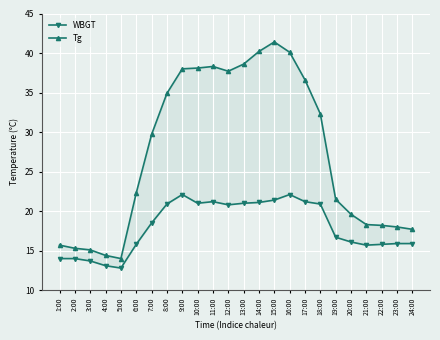

Reading left to right, extract all data points from this chart.

WBGT: 14.0	14.0	13.7	13.1	12.8	15.8	18.5	20.9	22.1	21.0	21.2	20.8	21.0	21.1	21.4	22.1	21.2	20.9	16.7	16.1	15.7	15.8	15.9	15.9
Tg: 15.7	15.3	15.1	14.4	14.0	22.3	29.7	34.9	38.0	38.1	38.3	37.7	38.6	40.2	41.4	40.1	36.6	32.3	21.5	19.6	18.3	18.2	18.0	17.7